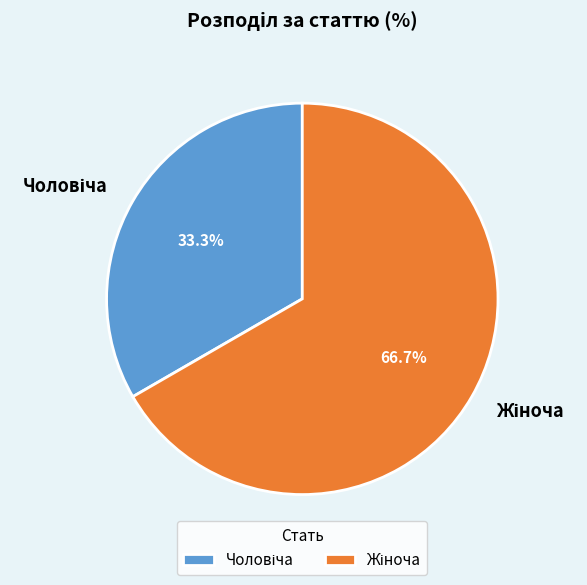

The Жіноча slice represents 67% of the pie. True or false?

True